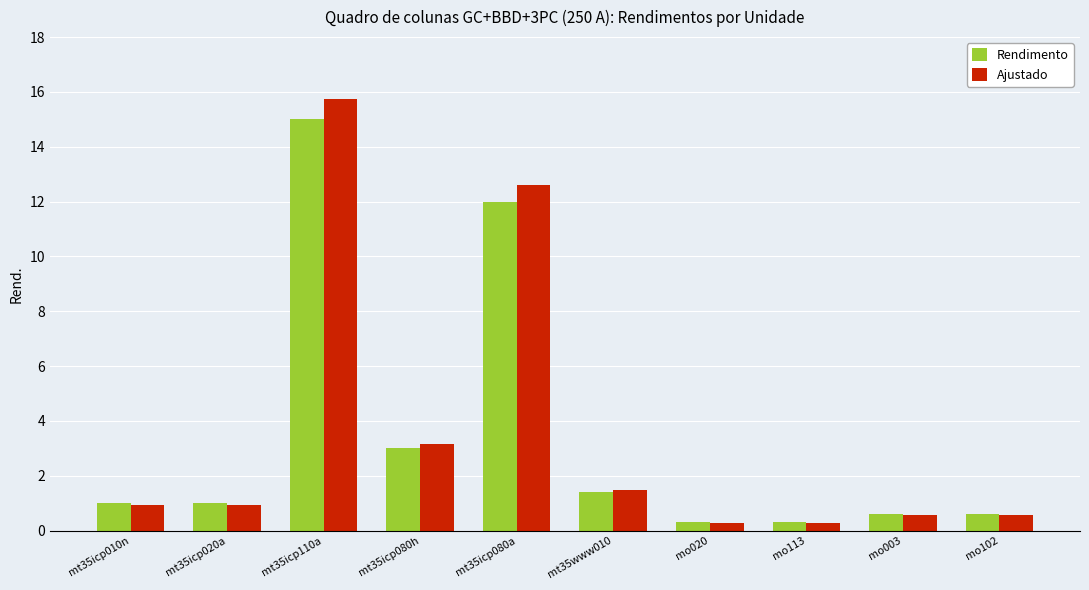

Which series has the widest spread of values?

Ajustado